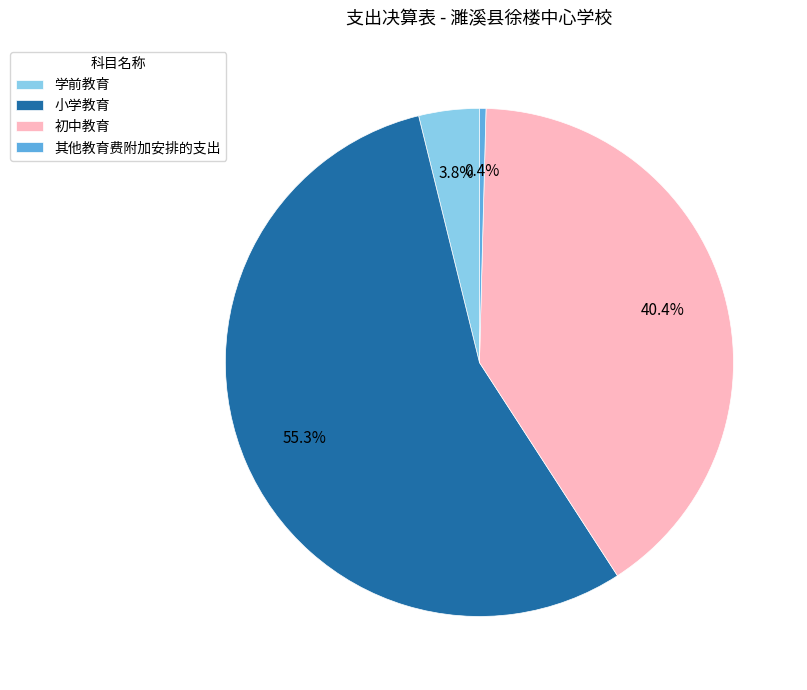

How many segments does this pie chart have?

4